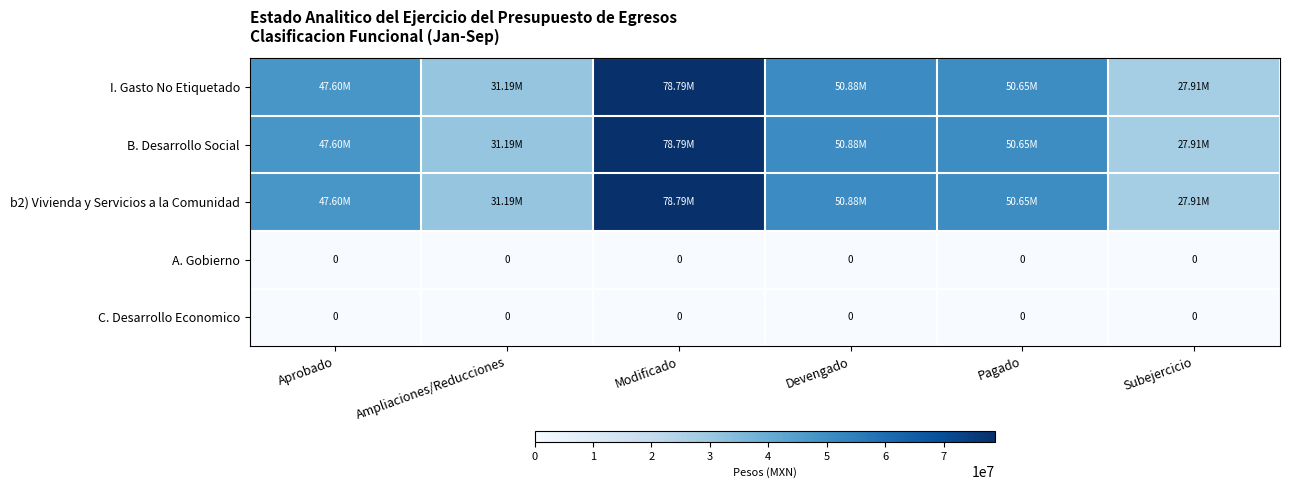

Which category has the highest value in the C. Desarrollo Economico series?

Aprobado